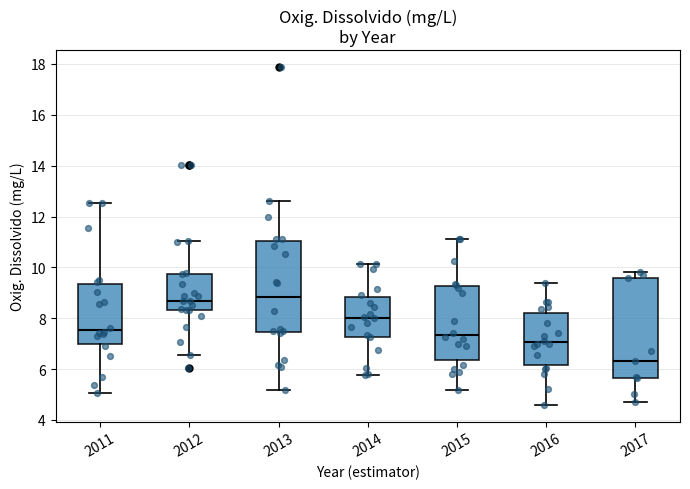

Reading left to right, read every box against the y-axis: the position of its median line, the range the box covers, and the ends of its whiskers. The values are not printed on the chart, so give them approximately, as read against the axis.

2011: median 7.6, box 7.0 to 9.4, whiskers 5.0 to 12.6
2012: median 8.6, box 8.4 to 9.8, whiskers 6.6 to 11.0
2013: median 8.8, box 7.4 to 11.0, whiskers 5.2 to 12.6
2014: median 8.0, box 7.2 to 8.8, whiskers 5.8 to 10.2
2015: median 7.4, box 6.4 to 9.2, whiskers 5.2 to 11.2
2016: median 7.0, box 6.2 to 8.2, whiskers 4.6 to 9.4
2017: median 6.4, box 5.6 to 9.6, whiskers 4.8 to 9.8